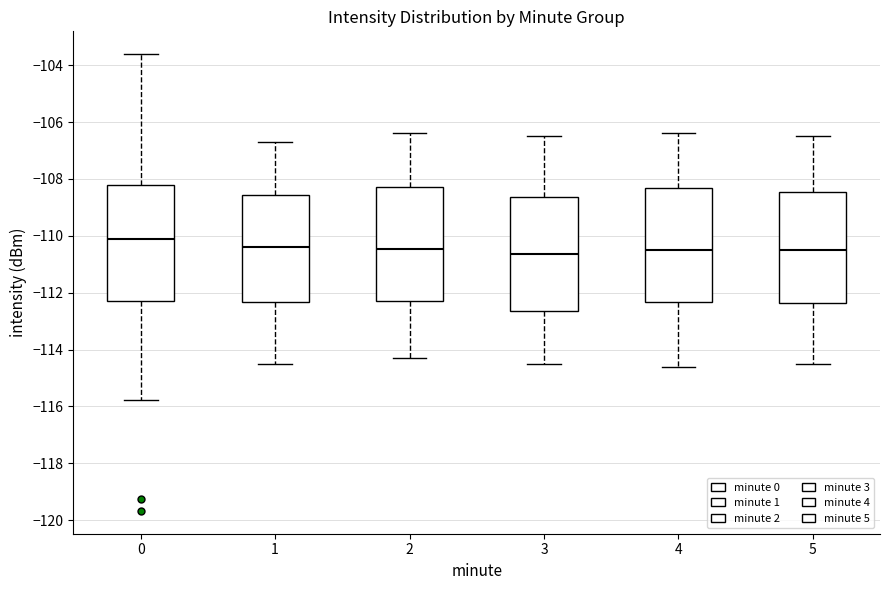

Where does the upper whisker of the box at x = 2 end on the y-axis? The values are not printed on the chart, so give them approximately, as read against the axis.

-106.4